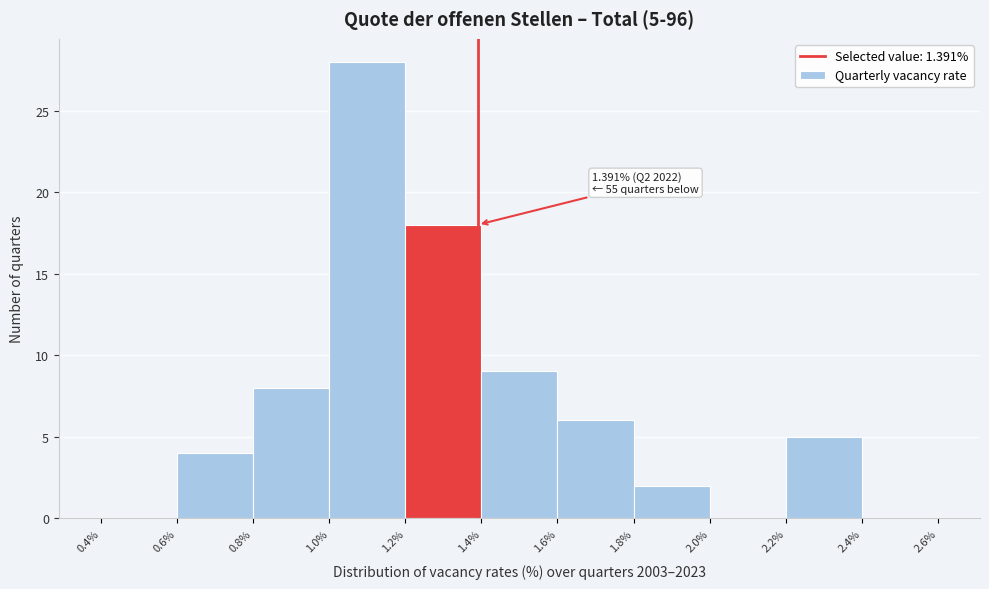

Over which range of the x-axis is the bar tallest?

1.0% to 1.2%